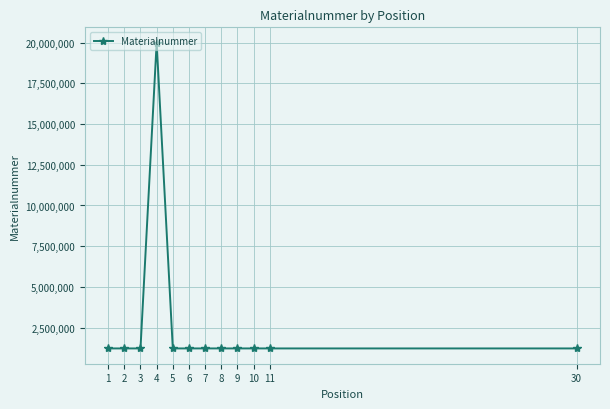

True or false: the data shows 1223737 at 5.

True